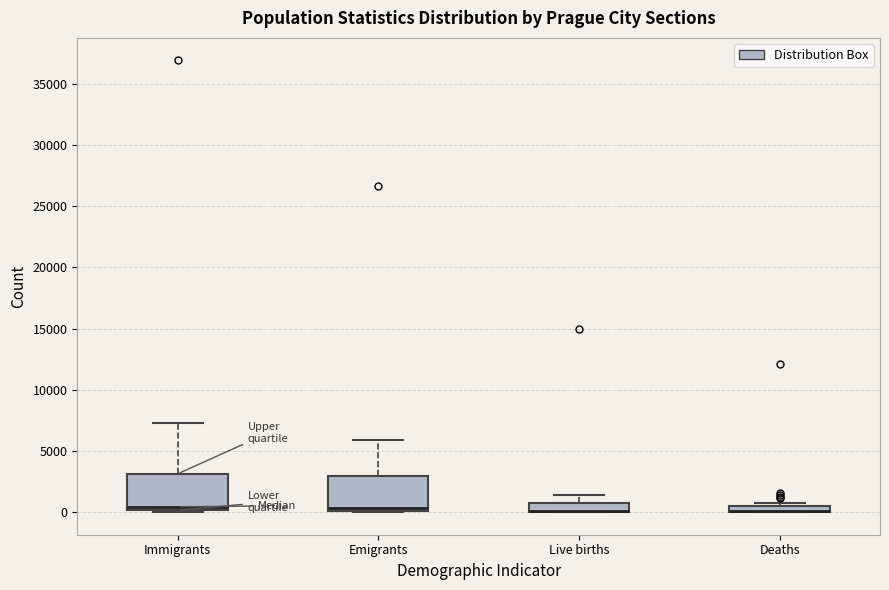

Where is the upper edge of the box for Immigrants on the y-axis? The values are not printed on the chart, so give them approximately, as read against the axis.

3000